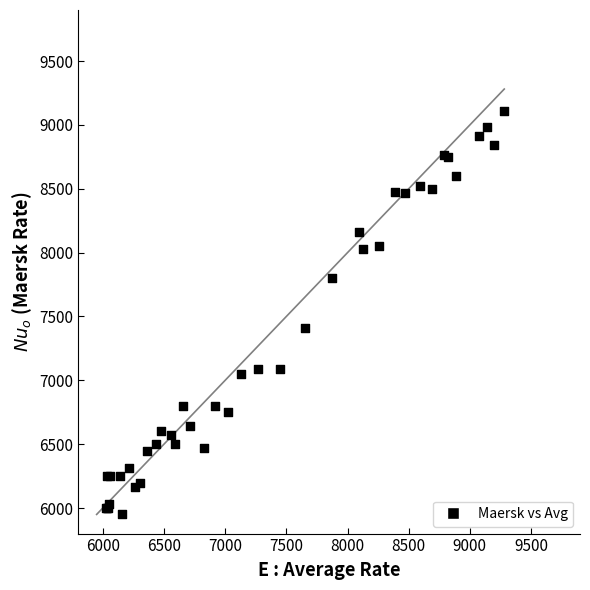

What Y value in the scatter plot is closest to 7531?

7409